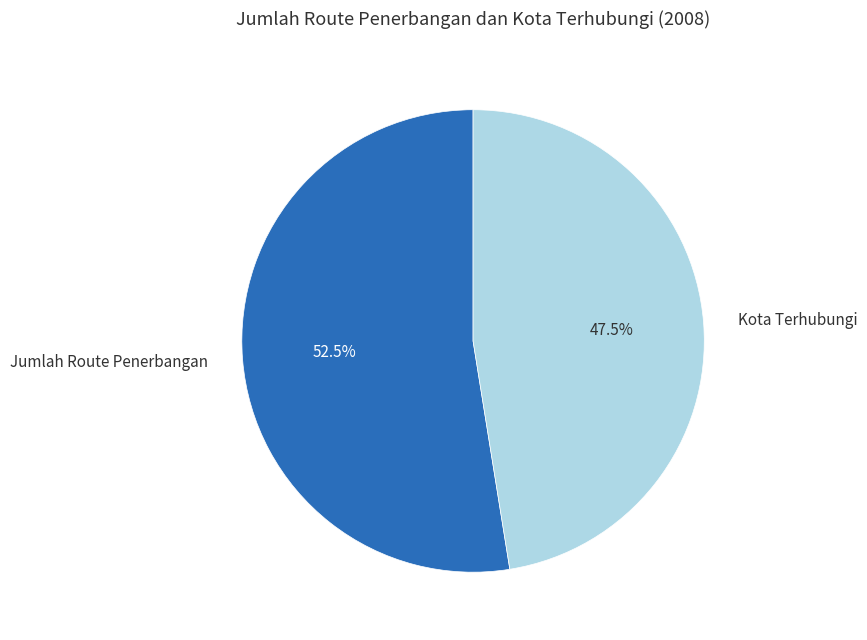

True or false: Kota Terhubungi accounts for 61% of the total.

False